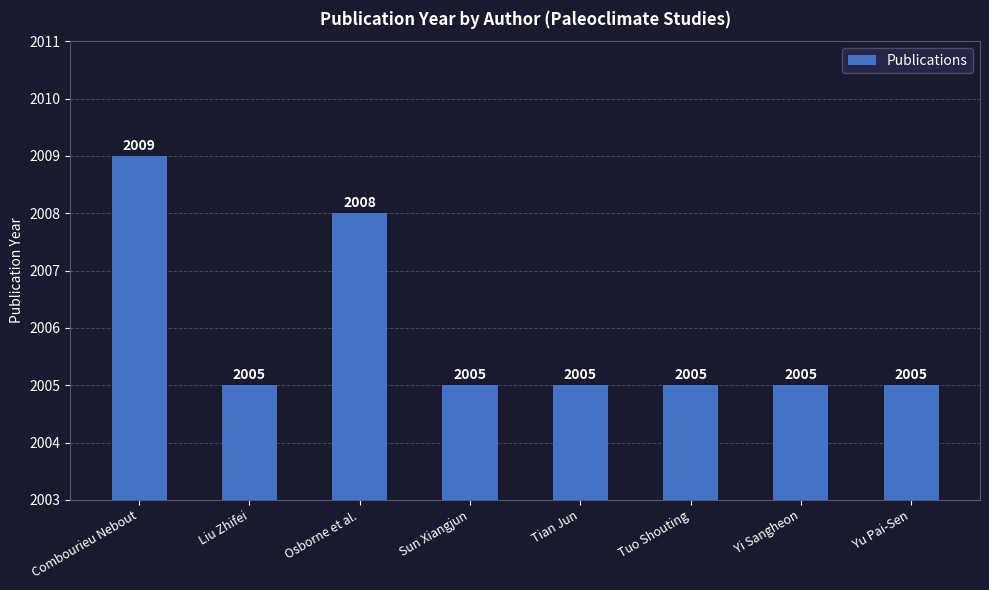

What is the label of the 3rd bar from the right?

Tuo Shouting